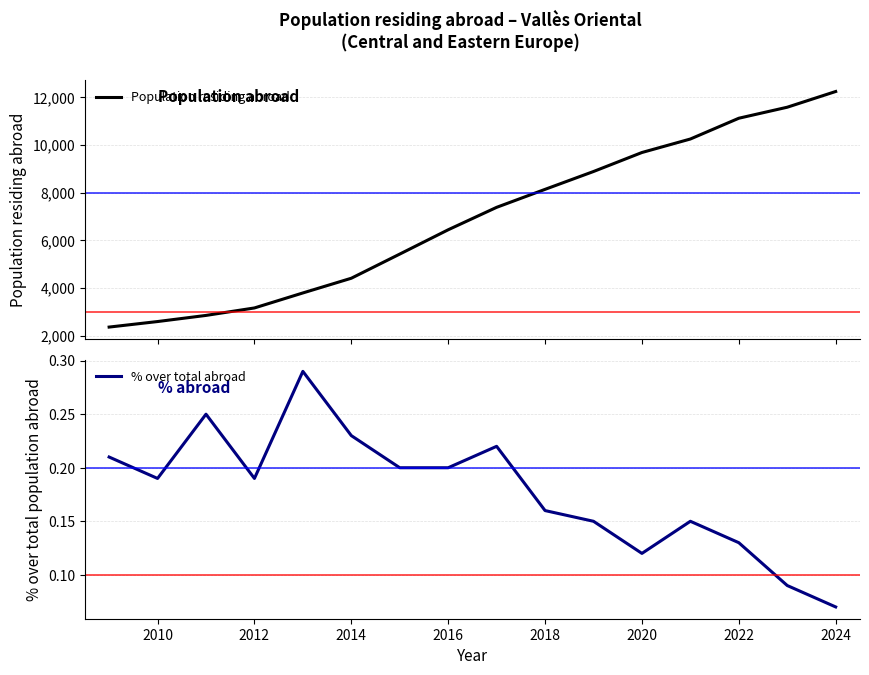

What is the minimum value shown in the chart?

0.1